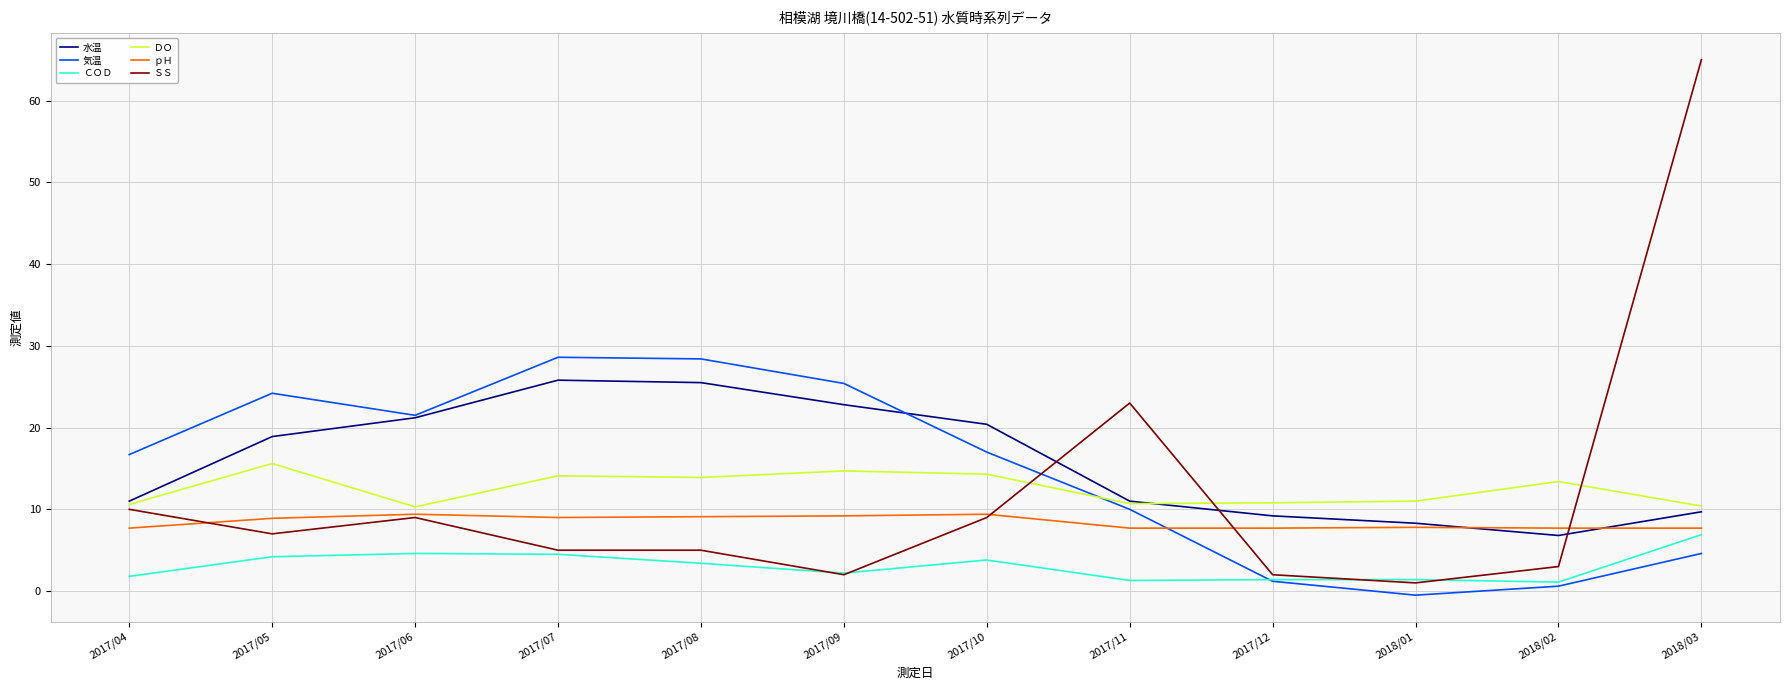

The value of ＤＯ at 2018/03 is 17.1. True or false?

False